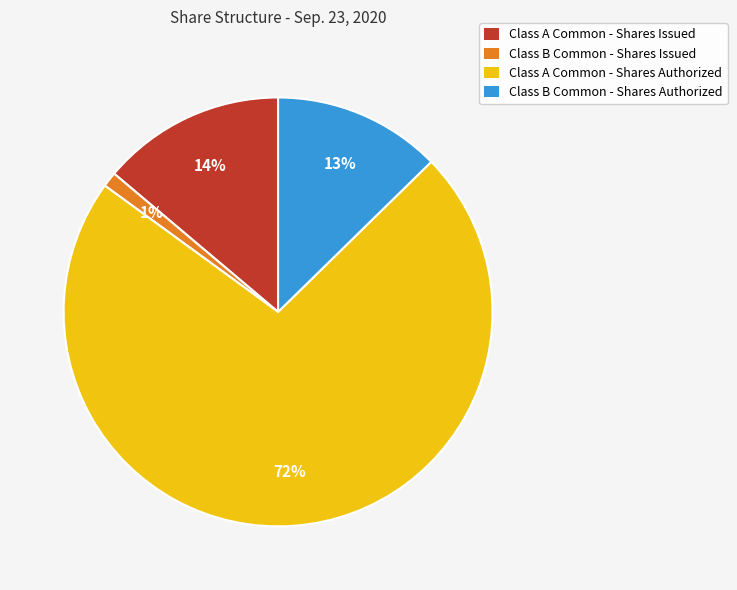

What percentage is the Class B Common - Shares Issued slice, to the nearest percent?

1%